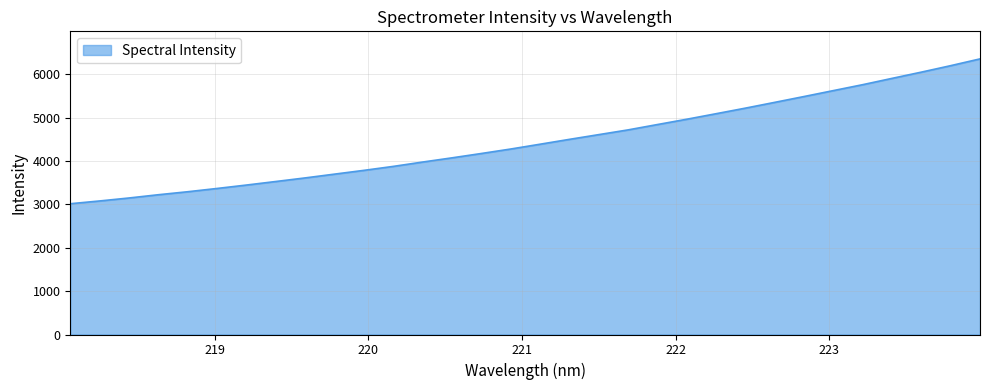

What is the smallest value displayed?

3016.1